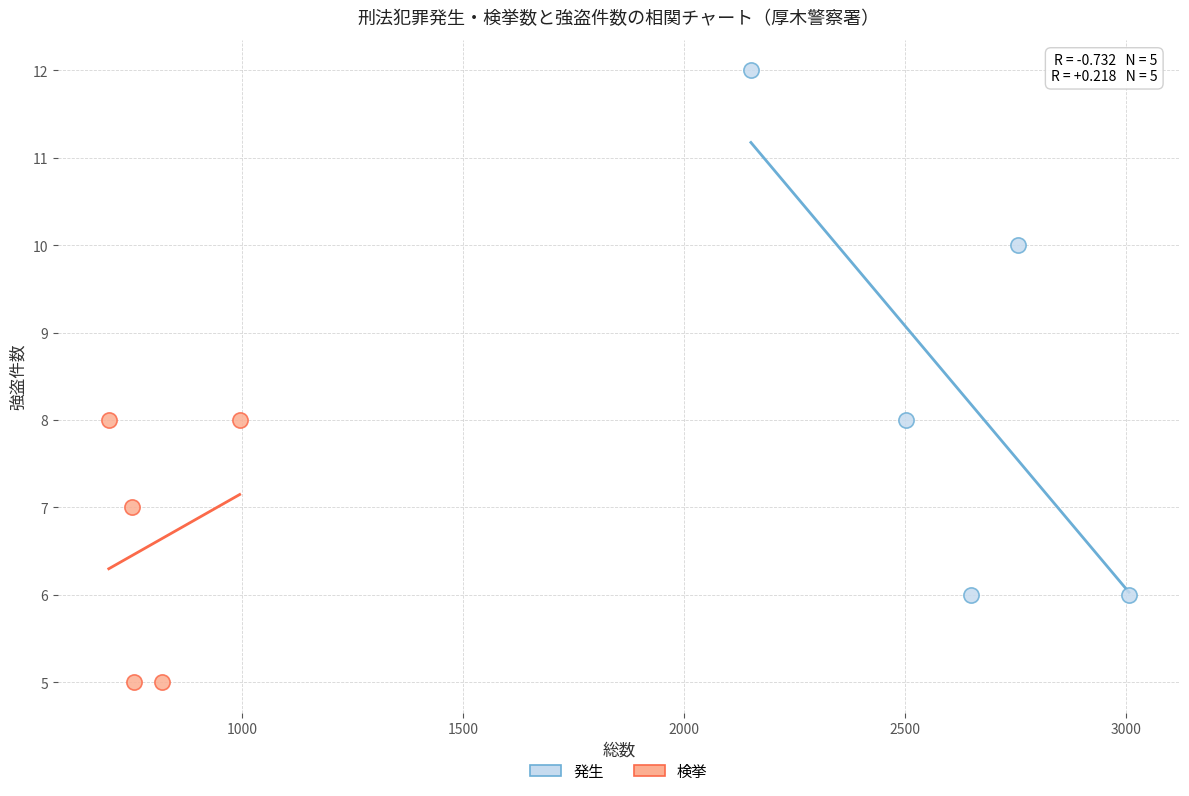

Which series has the widest spread of Y values?

発生